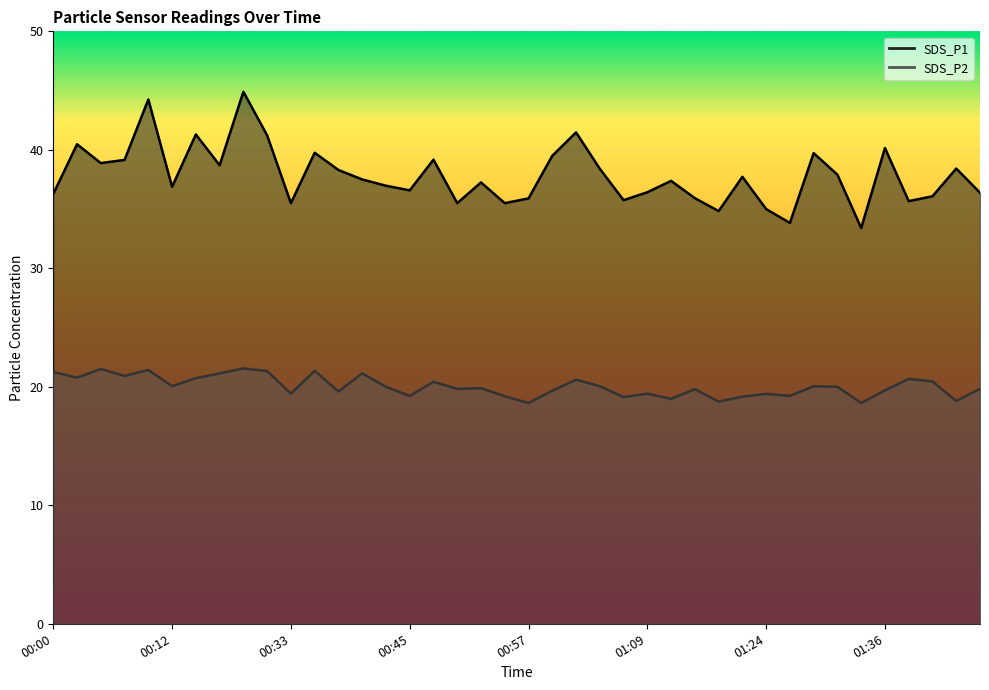

What is the value of the SDS_P2 point at the 40th from the left?

19.8